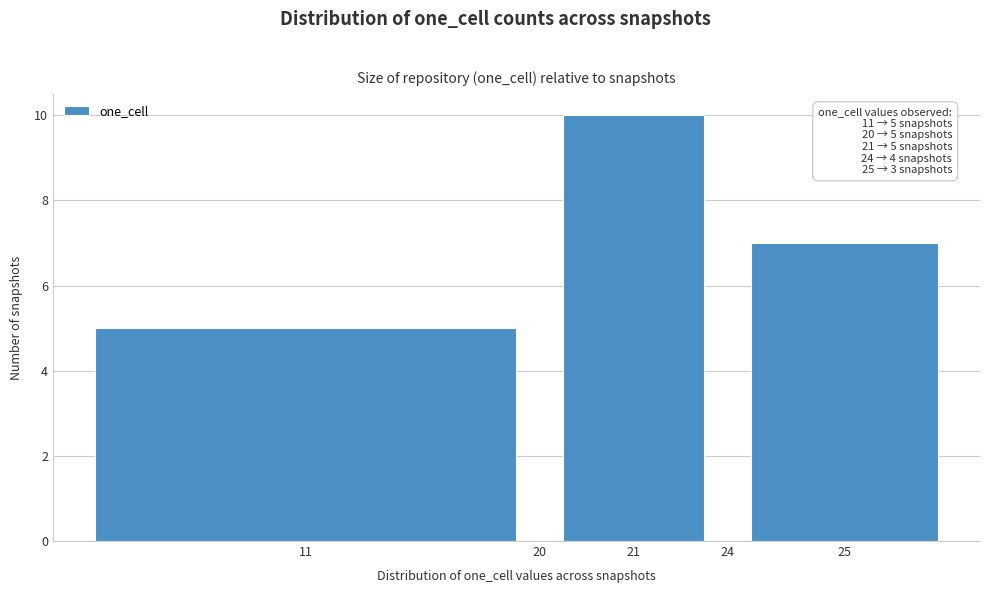

Reading right to left, extract all data points from this chart.

25=7	24=0	21=10	20=0	11=5